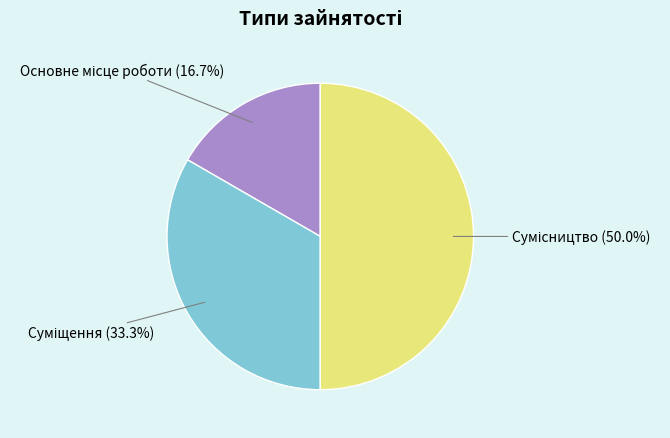

How many slices are in this pie chart?

3